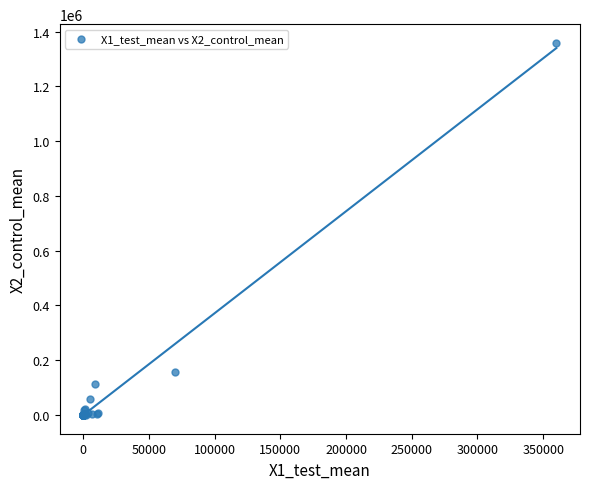

What Y value in the scatter plot is closest to 679478?

157698.8